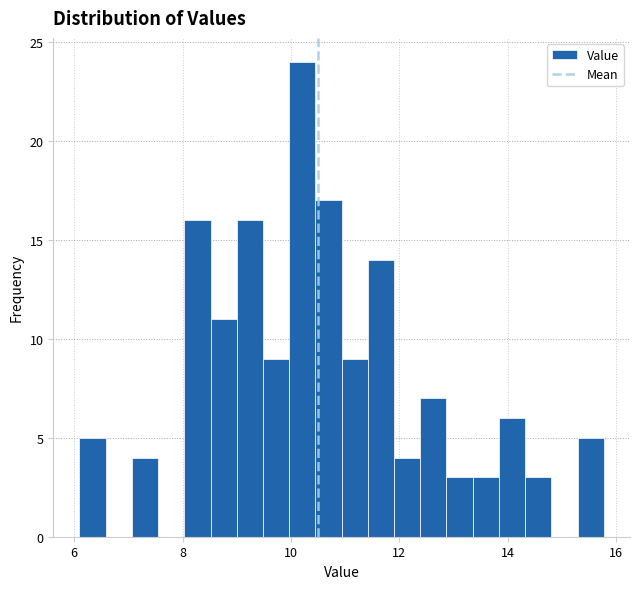

Around what value on the x-axis is the tallest bar? Give the approximate position of its centre, as read against the axis.

10.2